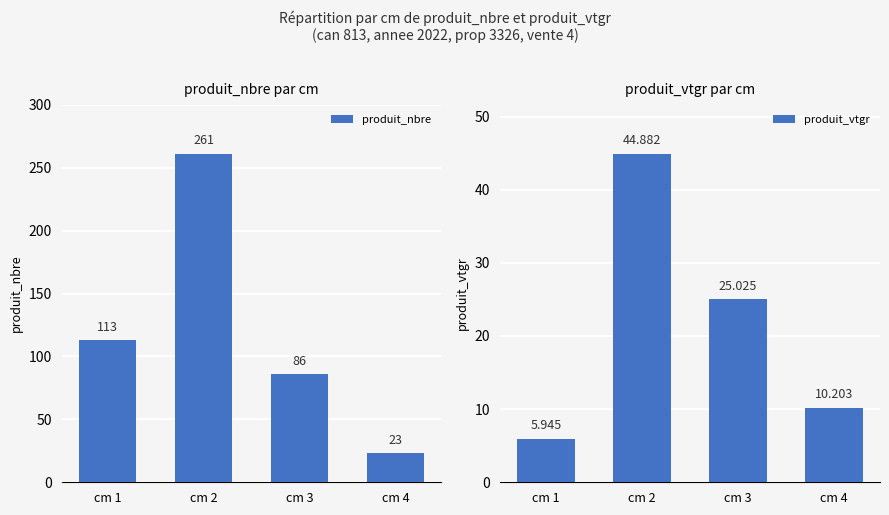

What is the total value across all series at cm 2?

305.9